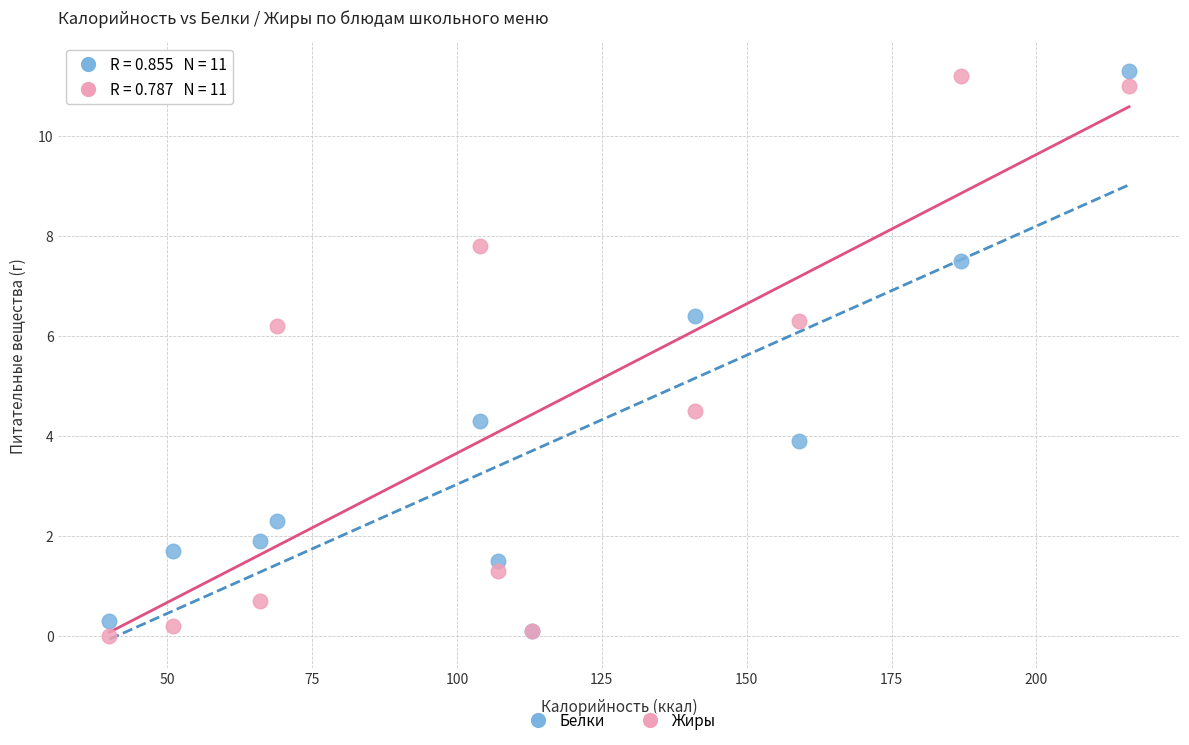

In the Белки series, what Y value is closest to 5?

4.3